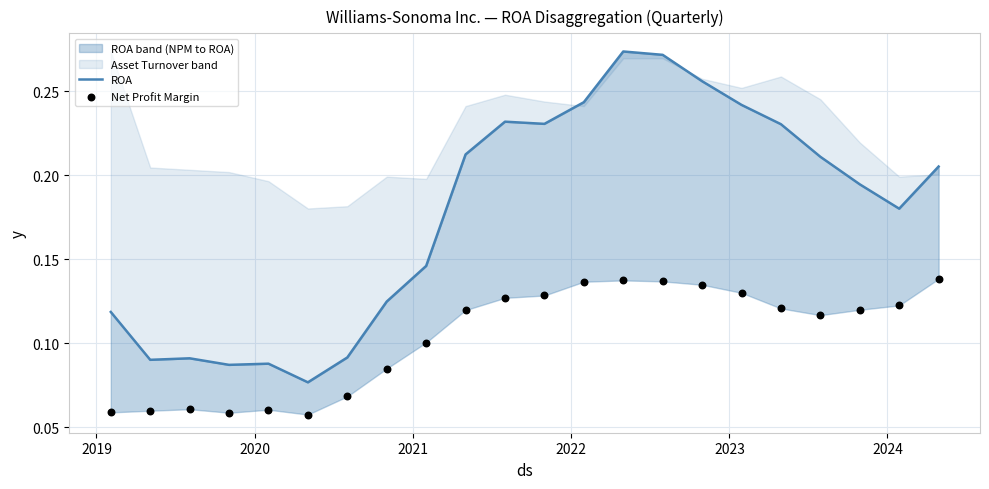

Which series has the largest total across all categories?

ROA